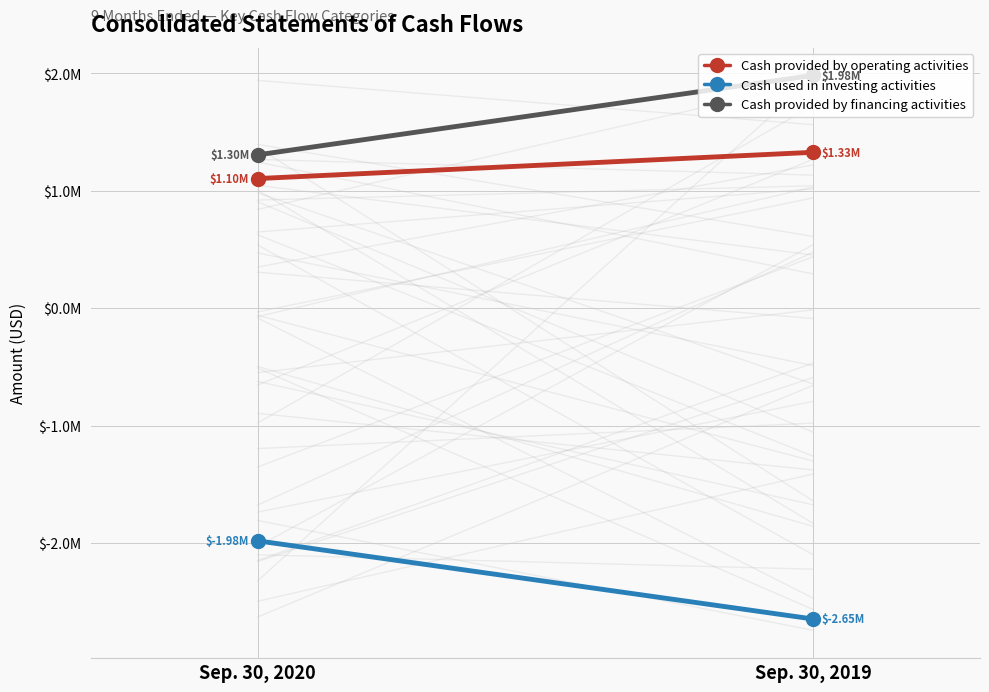

At Sep. 30, 2019, list the series in order from smallest to largest.

Cash used in investing activities, Cash provided by operating activities, Cash provided by financing activities